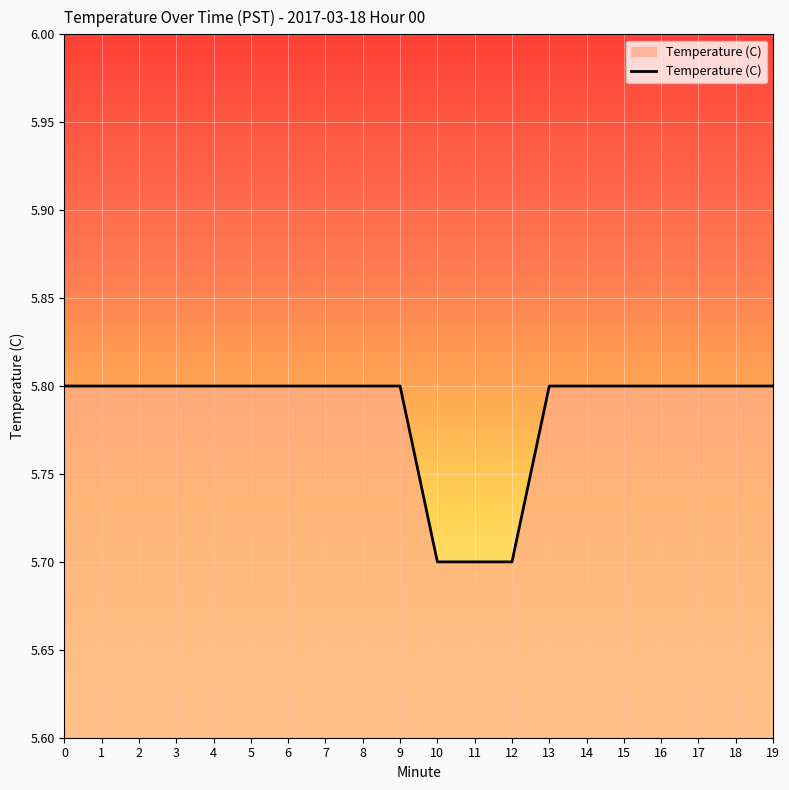

Approximately how many times larger is the value at 18 compared to 9?

1.0